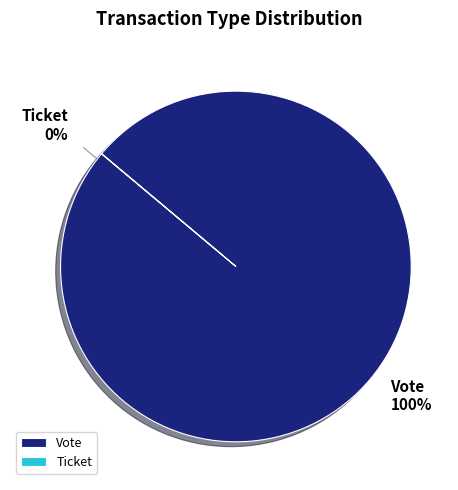

To the nearest percent, what is the combined percentage of Vote and Ticket?

100%